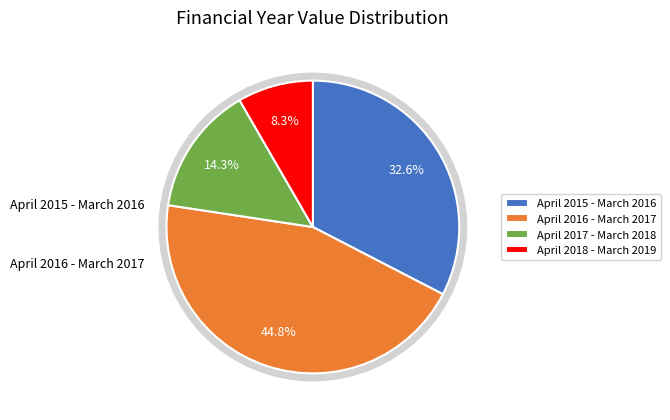

True or false: April 2018 - March 2019 accounts for 8% of the total.

True